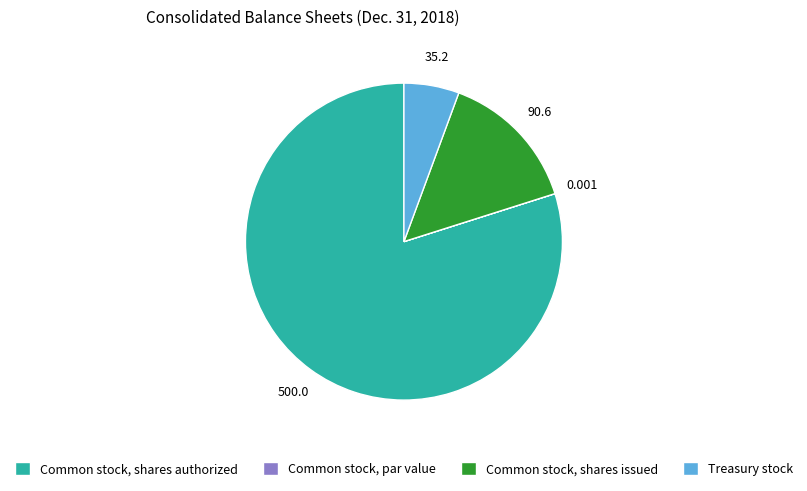

Is the sum of Common stock, shares issued and Treasury stock greater than half?

No